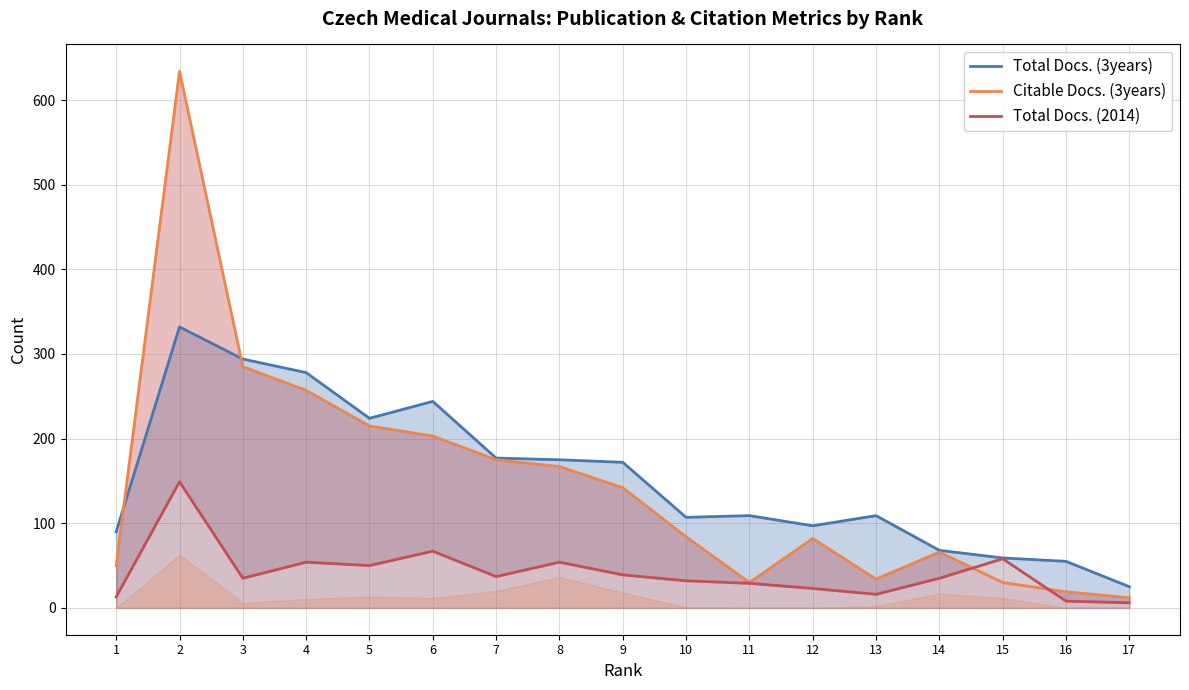

Which series changed the most between 1 and 9?

Citable Docs. (3years)